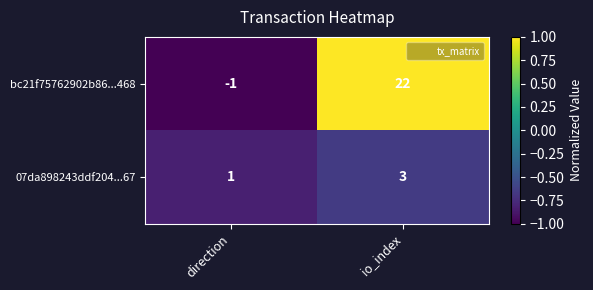

Reading left to right, what are all the values shown in this chart?

bc21f75762902b86...468: direction=-1	io_index=22
07da898243ddf204...67: direction=1	io_index=3